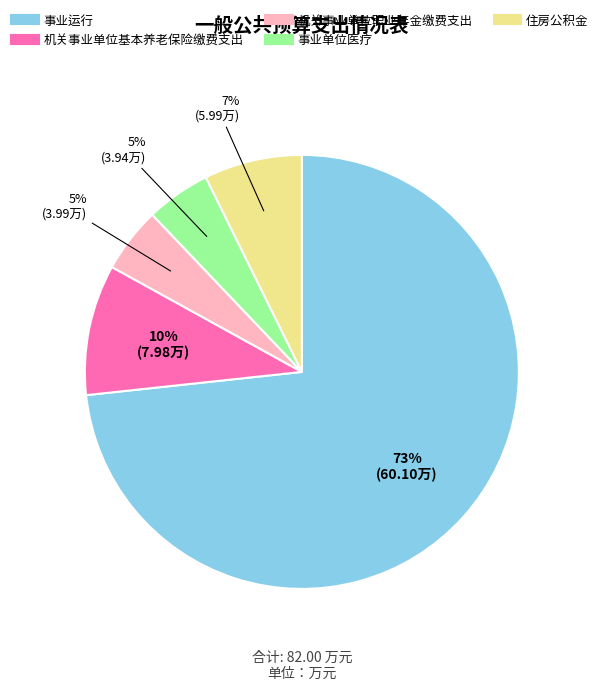

Which category has the biggest portion of the pie?

事业运行